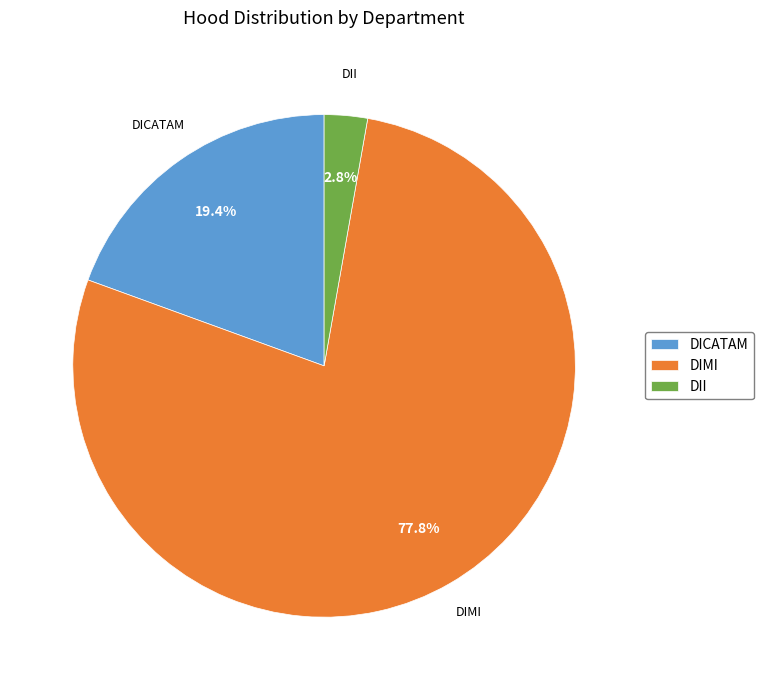

Rank the categories by value from highest to lowest.

DIMI, DICATAM, DII